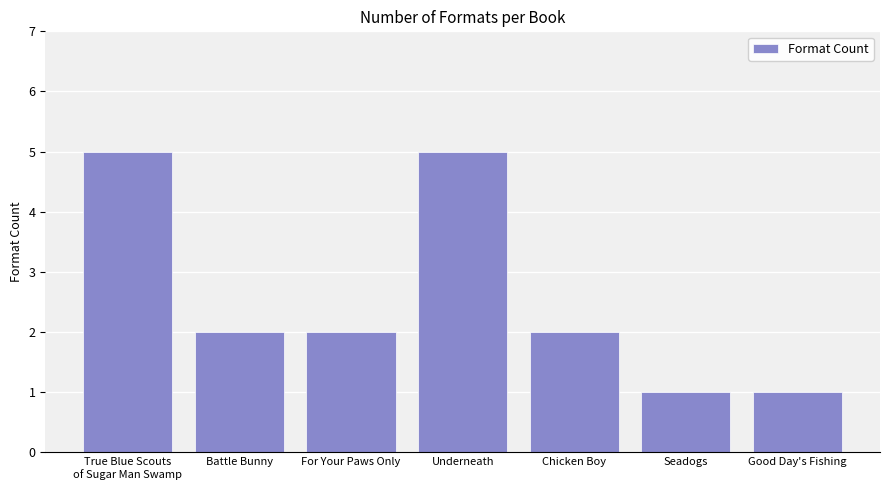

What is the maximum value shown in the chart?

5